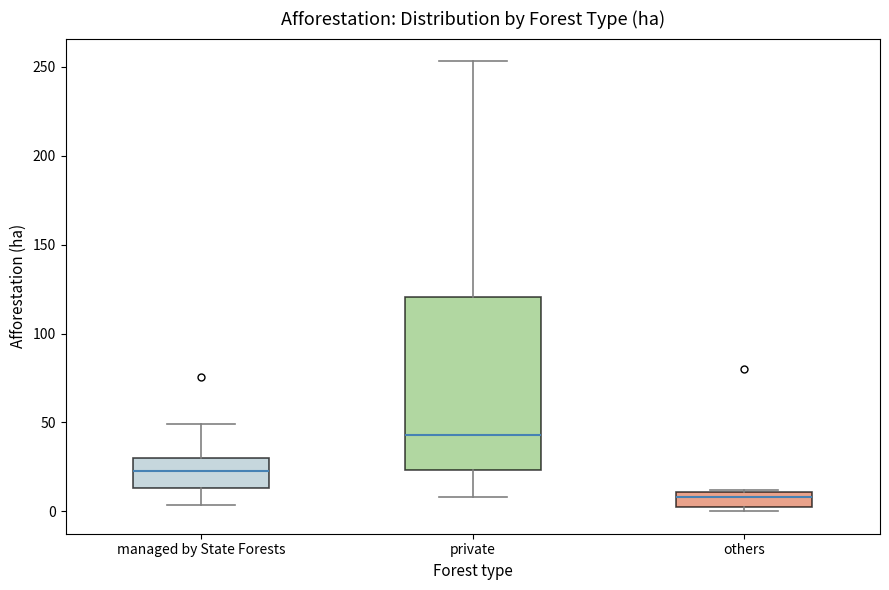

Where is the upper edge of the box for managed by State Forests on the y-axis? The values are not printed on the chart, so give them approximately, as read against the axis.

30